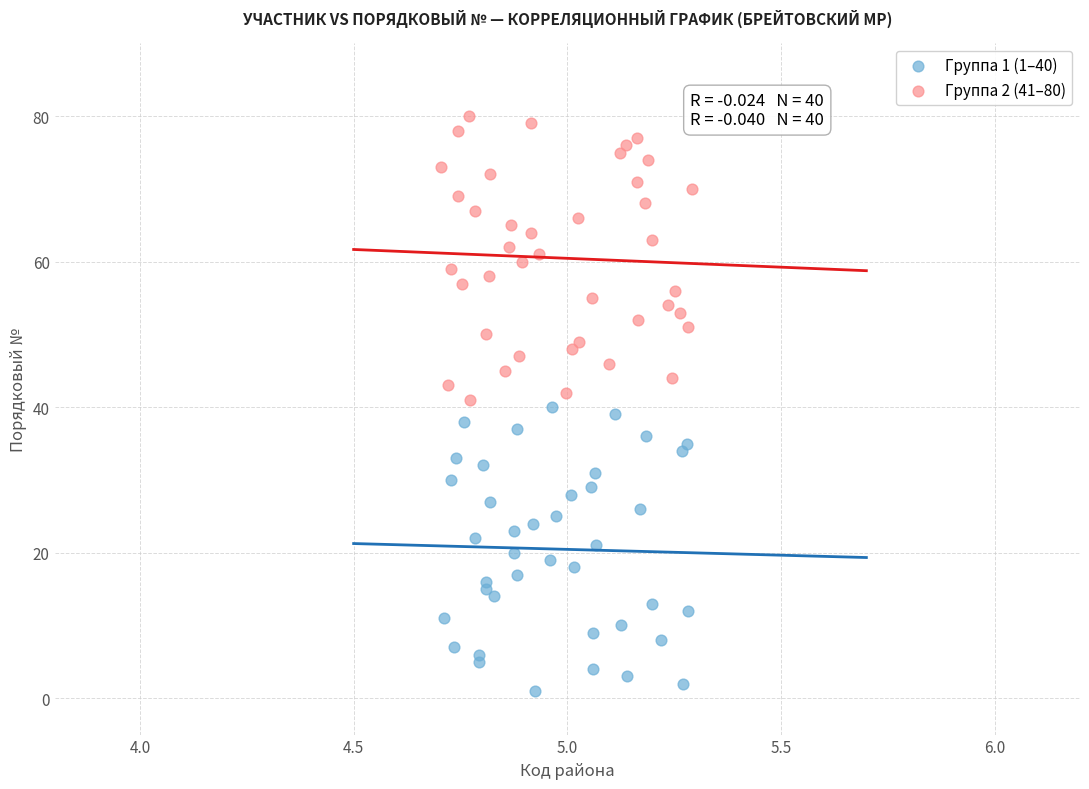

Which series reaches the maximum Y coordinate?

Группа 2 (41–80)